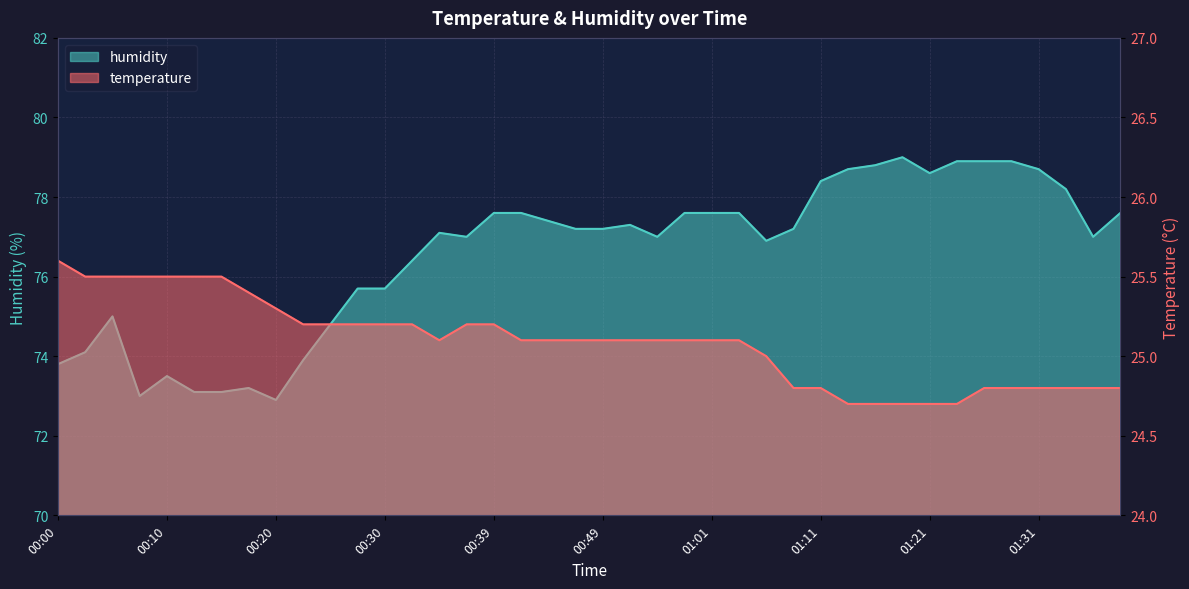

The humidity series shows 15.6 at 00:27. True or false?

False